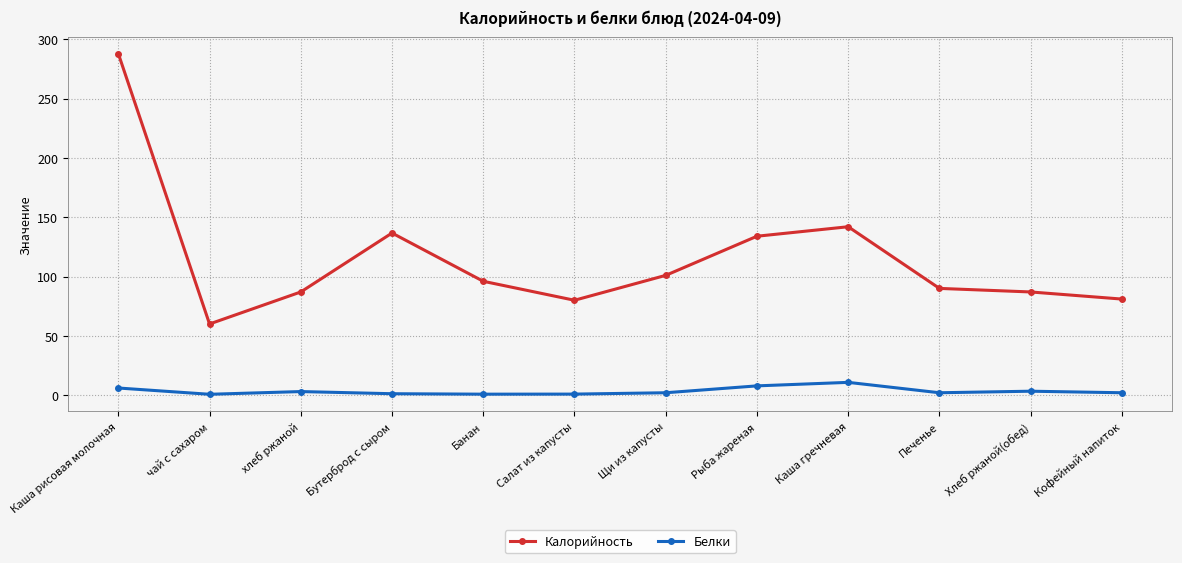

Where is the first local minimum for Калорийность?

чай с сахаром